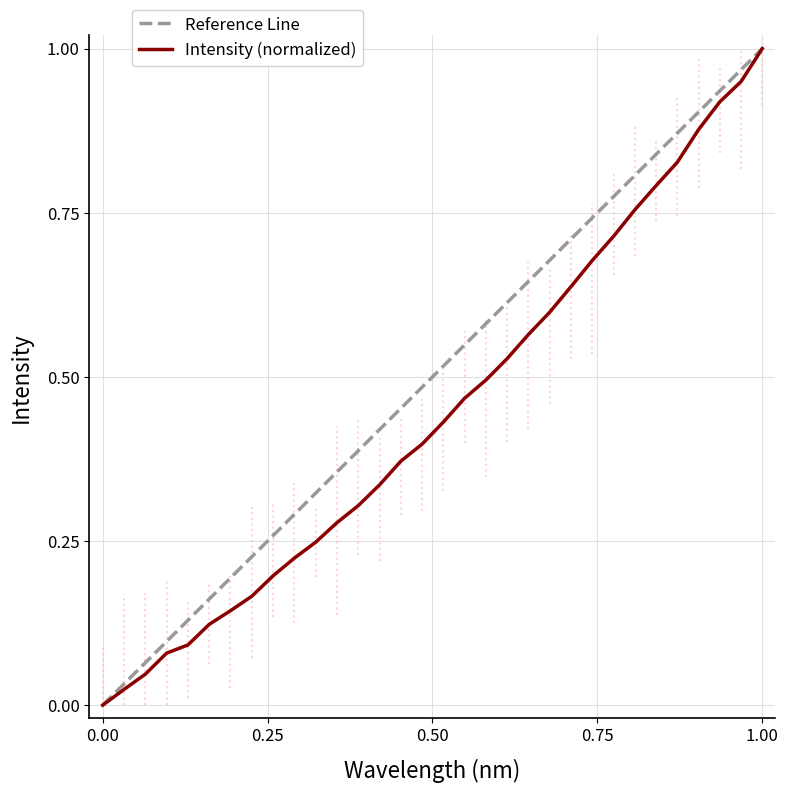

What is the sum of all values?

14.3